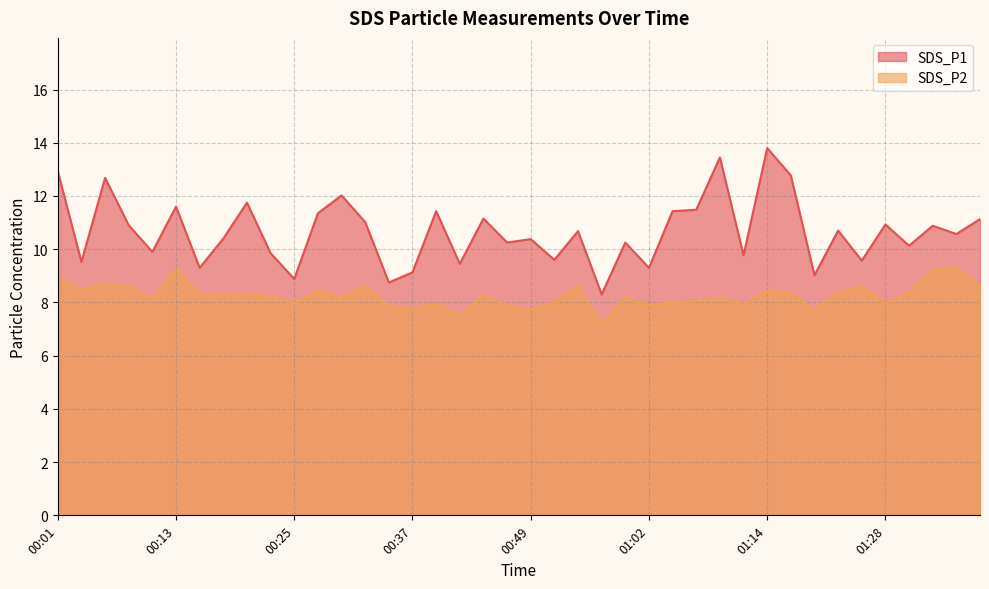

What is the value of the SDS_P2 point at the 23rd from the left?

8.6